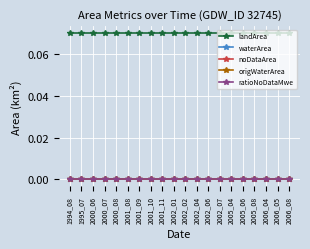

Does the chart have visible grid lines?

Yes